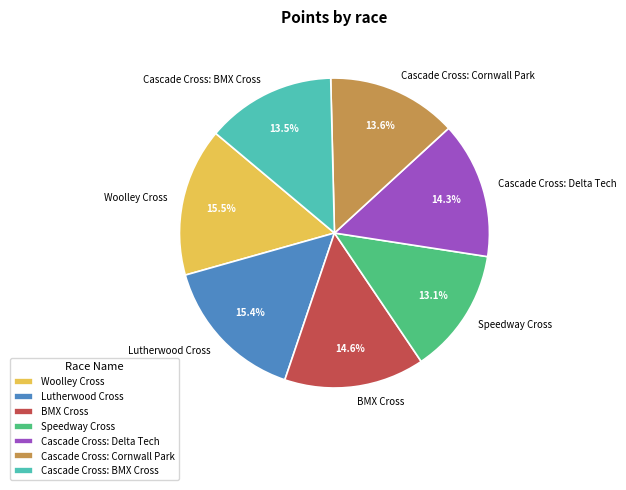

Approximately how many times larger is the value at Speedway Cross compared to Cascade Cross: Delta Tech?

0.9